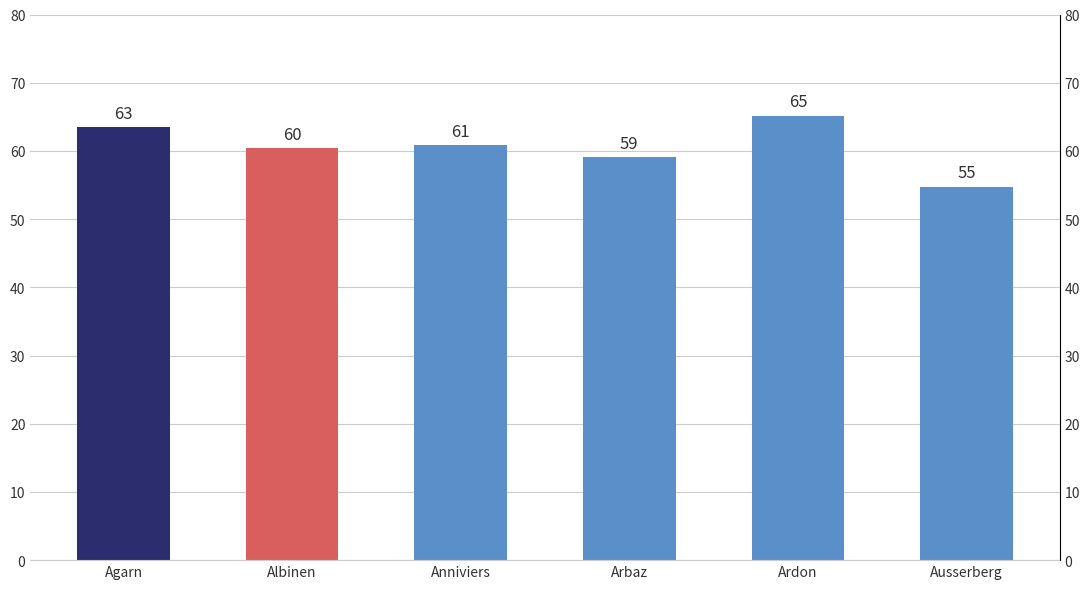

What is the change in value from Albinen to Ausserberg?

-5.7